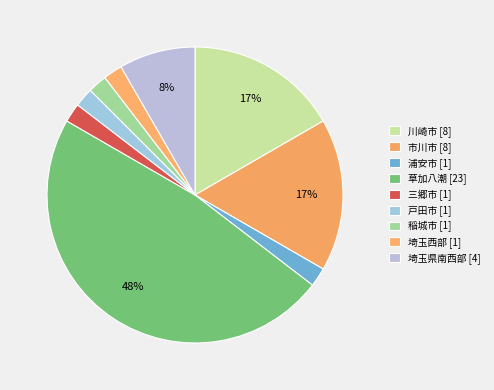

How many slices are in this pie chart?

9